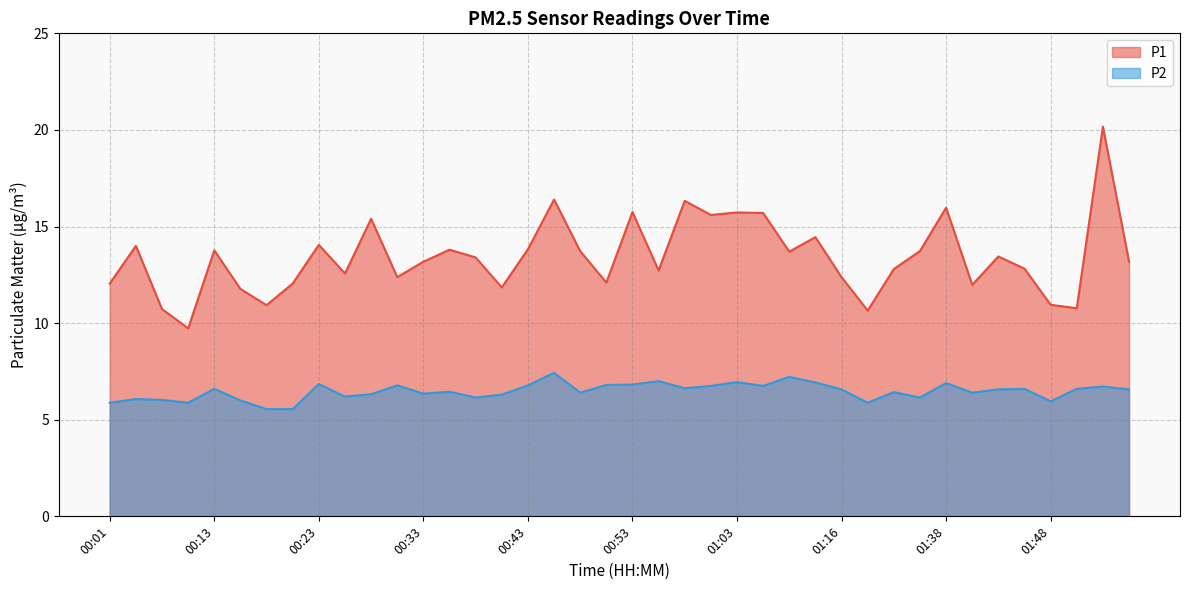

True or false: P1 and P2 intersect in this chart.

False